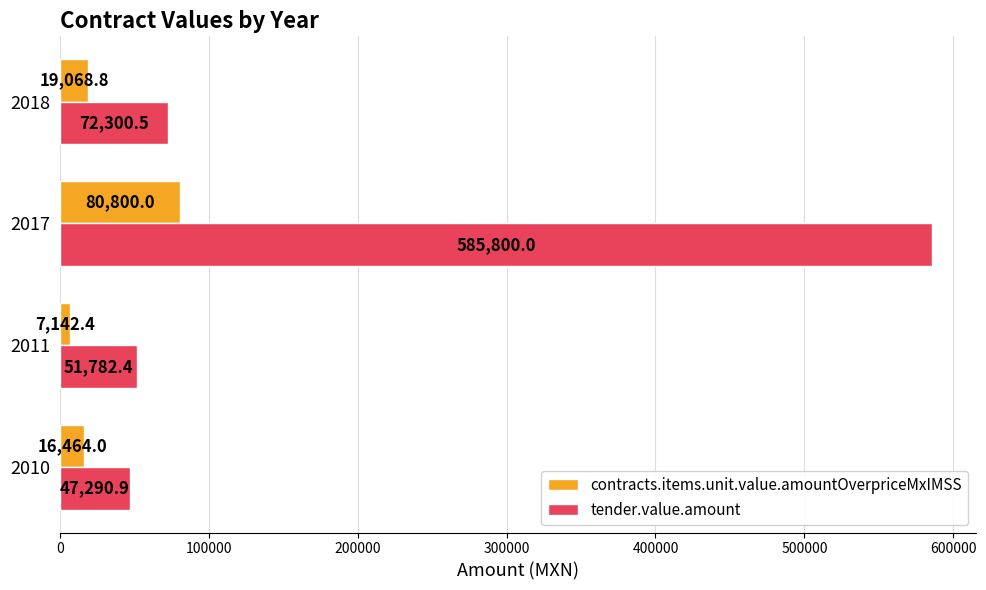

What is the sum of all contracts.items.unit.value.amountOverpriceMxIMSS values?

123475.2